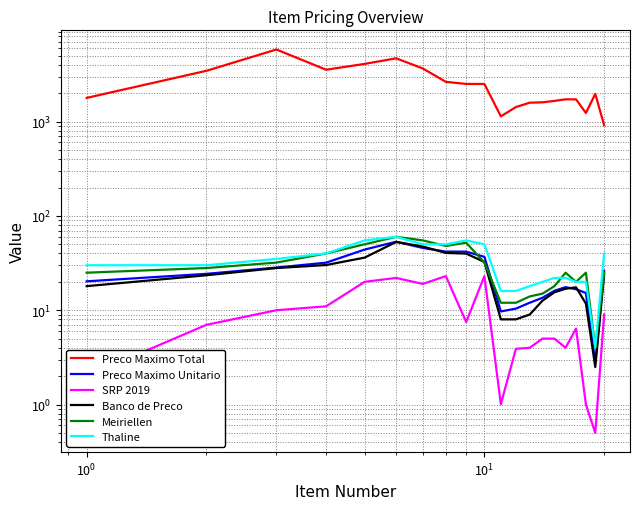

What is the minimum value for Banco de Preco?

2.5